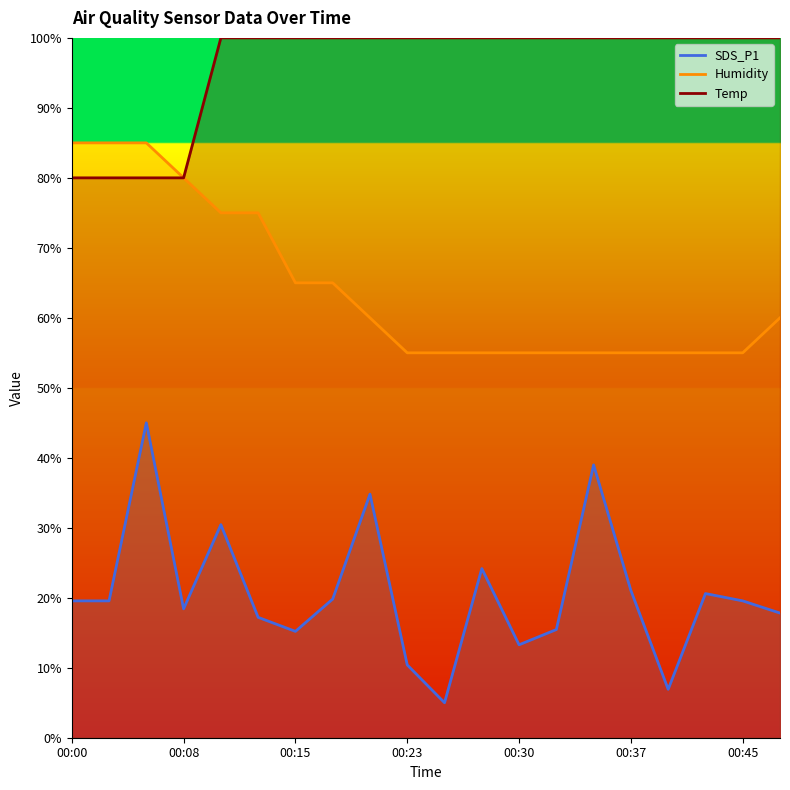

What is the value of the SDS_P1 point at the 18th from the left?

20.6